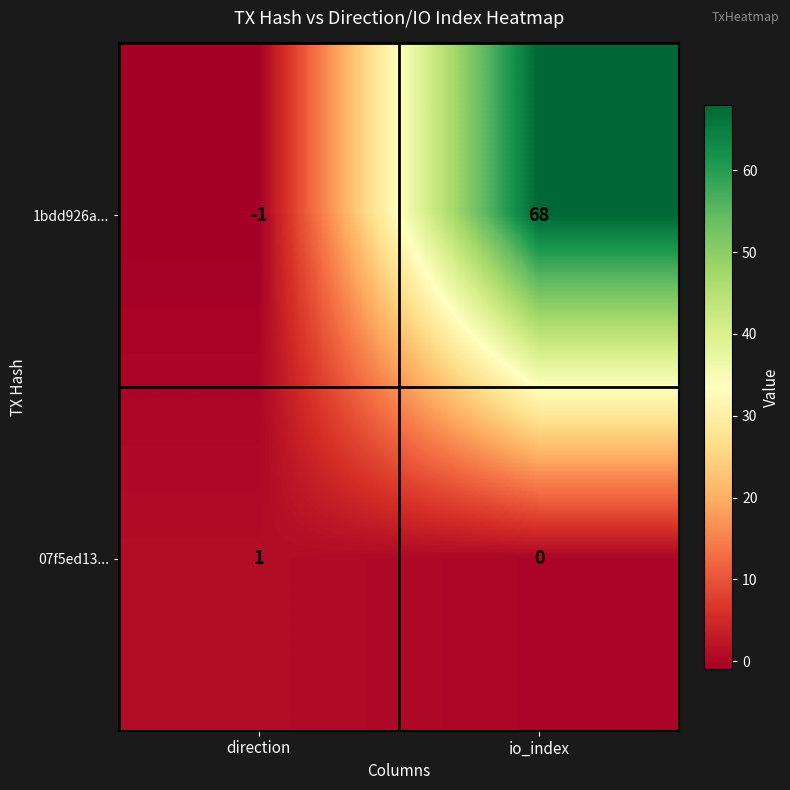

How many categories are shown in the chart?

2